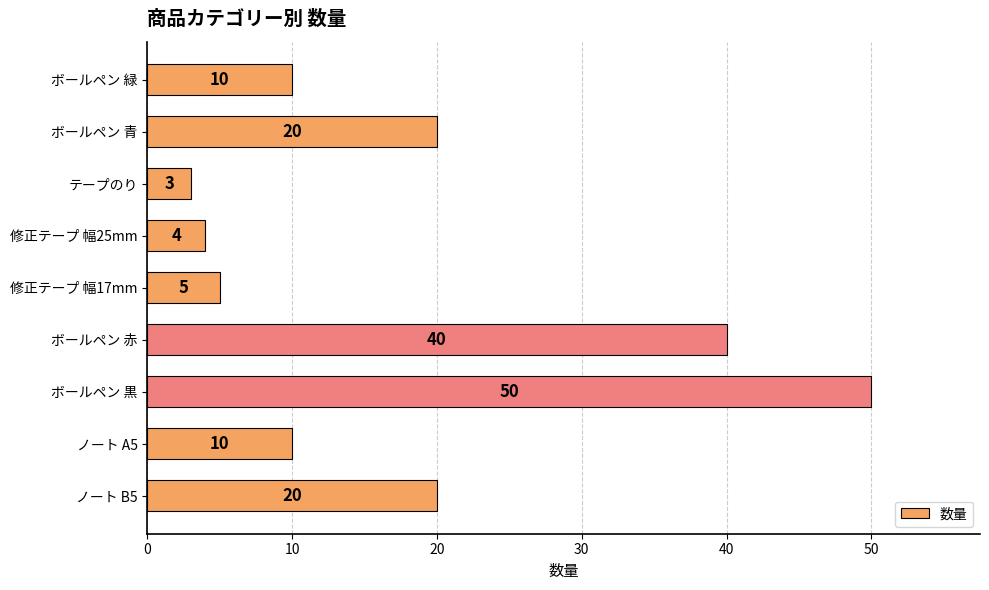

What is the minimum value shown in the chart?

3